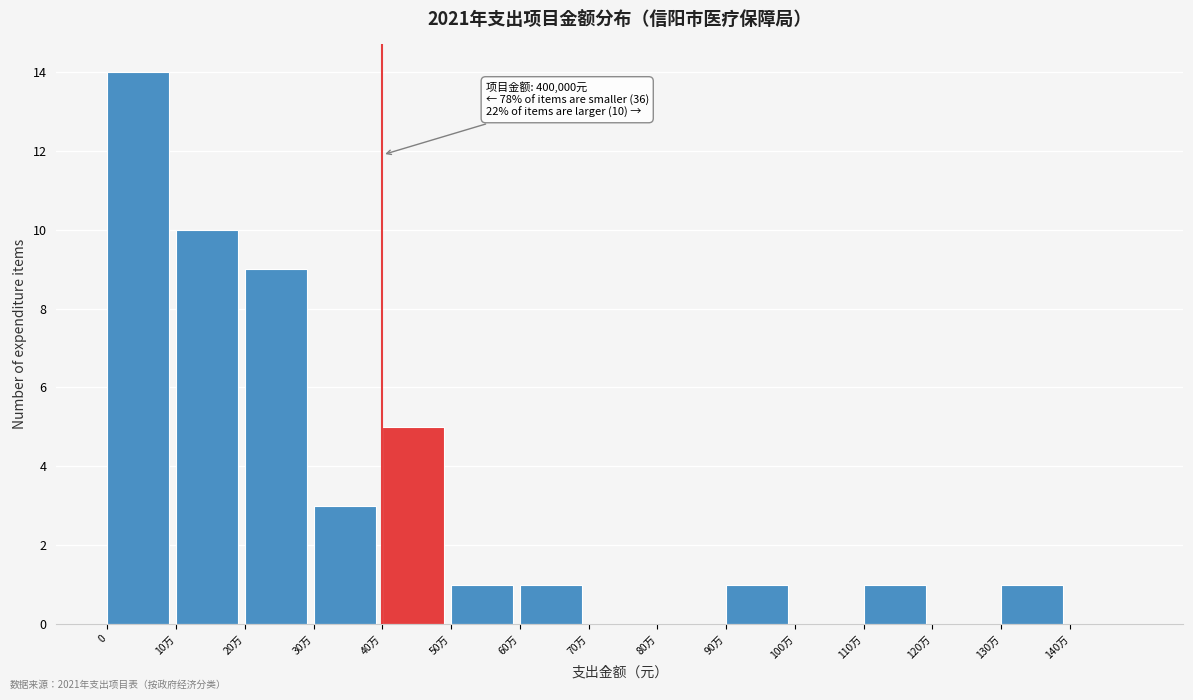

Reading left to right, extract all data points from this chart.

0=14	10万=10	20万=9	30万=3	40万=5	50万=1	60万=1	70万=0	80万=0	90万=1	100万=0	110万=1	120万=0	130万=1	140万=0